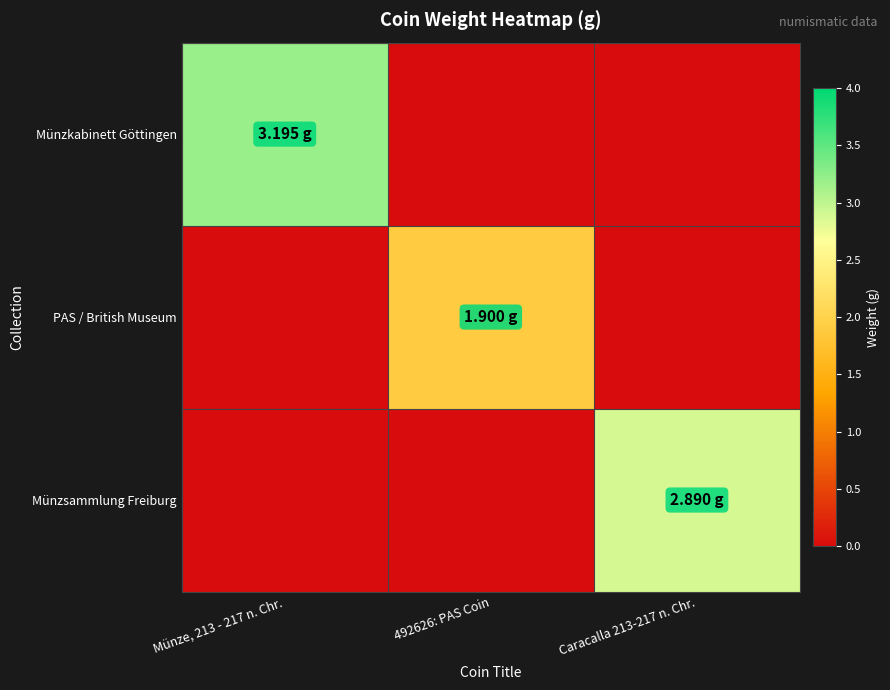

Reading right to left, list all the values displayed in this chart.

Münzkabinett Göttingen: Caracalla 213-217 n. Chr.=0.0	492626: PAS Coin=0.0	Münze, 213 - 217 n. Chr.=3.2
PAS / British Museum: Caracalla 213-217 n. Chr.=0.0	492626: PAS Coin=1.9	Münze, 213 - 217 n. Chr.=0.0
Münzsammlung Freiburg: Caracalla 213-217 n. Chr.=2.9	492626: PAS Coin=0.0	Münze, 213 - 217 n. Chr.=0.0